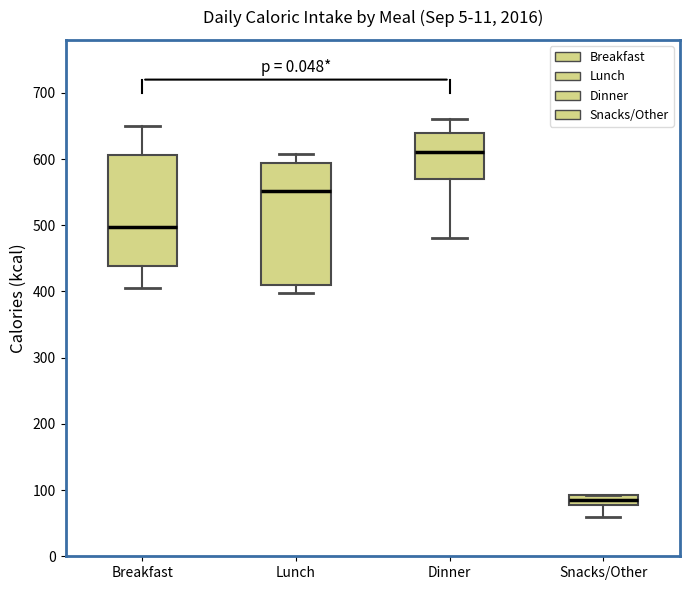

Where is the lower edge of the box for Snacks/Other on the y-axis? The values are not printed on the chart, so give them approximately, as read against the axis.

80